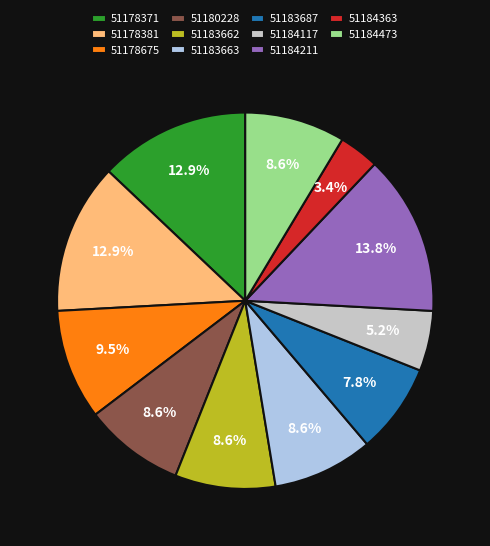

What is the smallest slice in the pie chart?

51184363